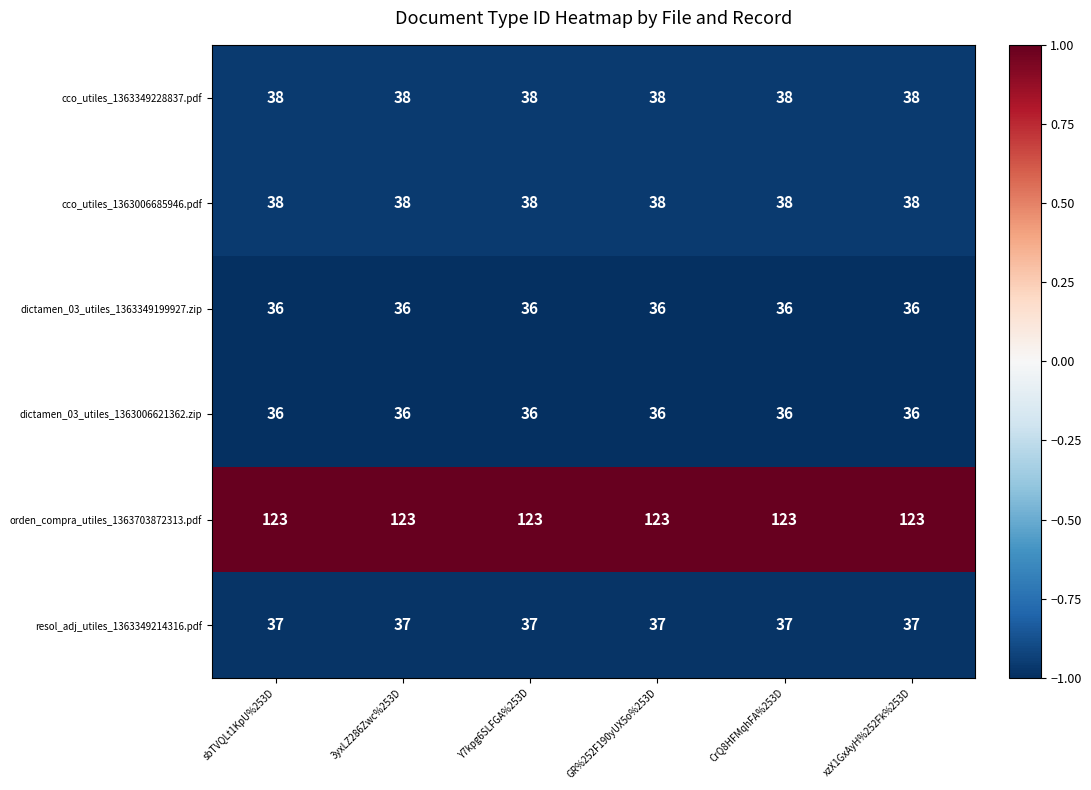

What is the highest value of the dictamen_03_utiles_1363006621362.zip series?

36